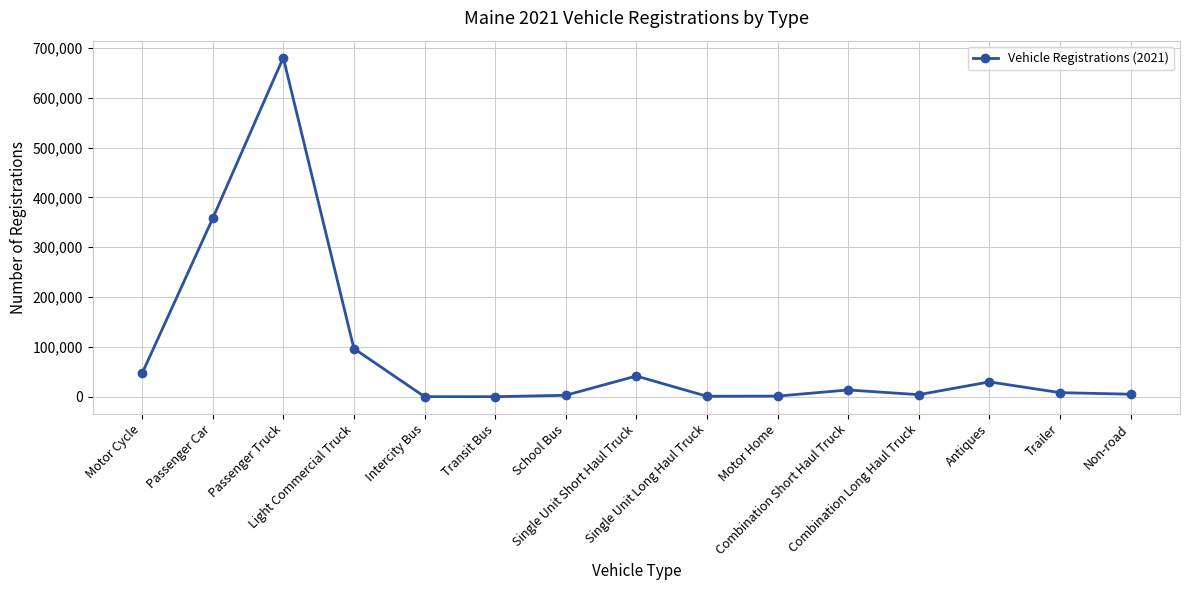

What is the difference between the second highest and minimum values?

357349